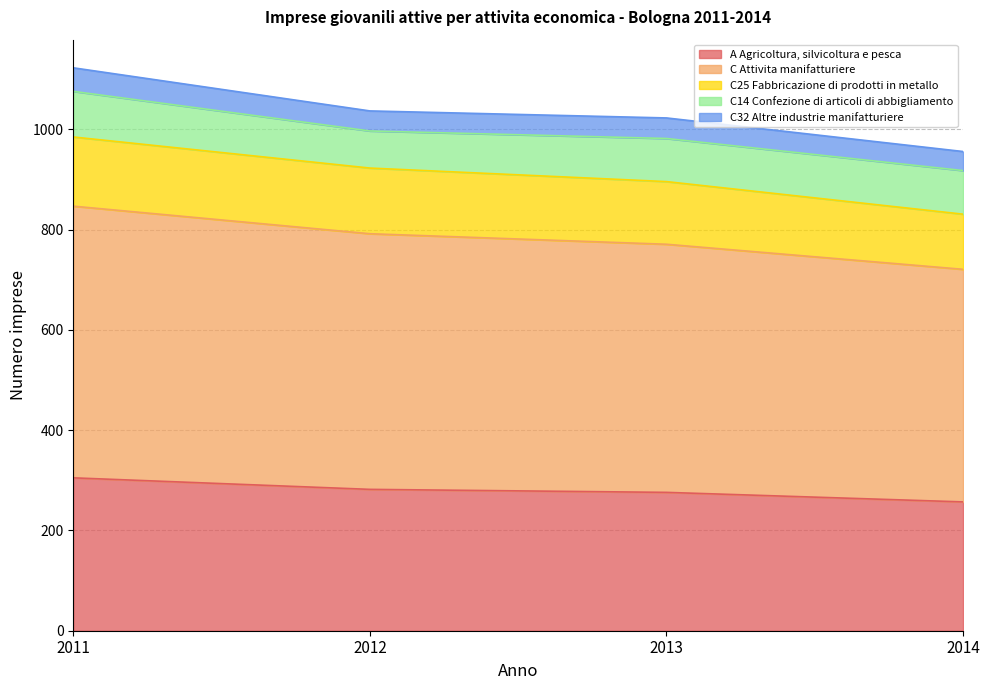

What are all the series names shown in the legend?

A Agricoltura, silvicoltura e pesca, C Attivita manifatturiere, C25 Fabbricazione di prodotti in metallo, C14 Confezione di articoli di abbigliamento, C32 Altre industrie manifatturiere